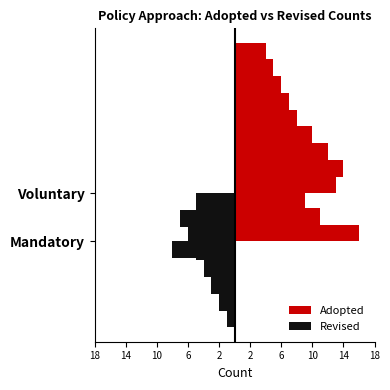

What are all the series names shown in the legend?

Adopted, Revised